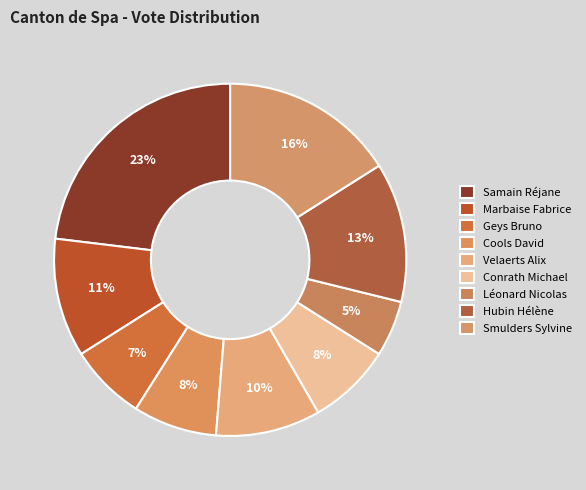

Is Conrath Michael the majority of the pie?

No